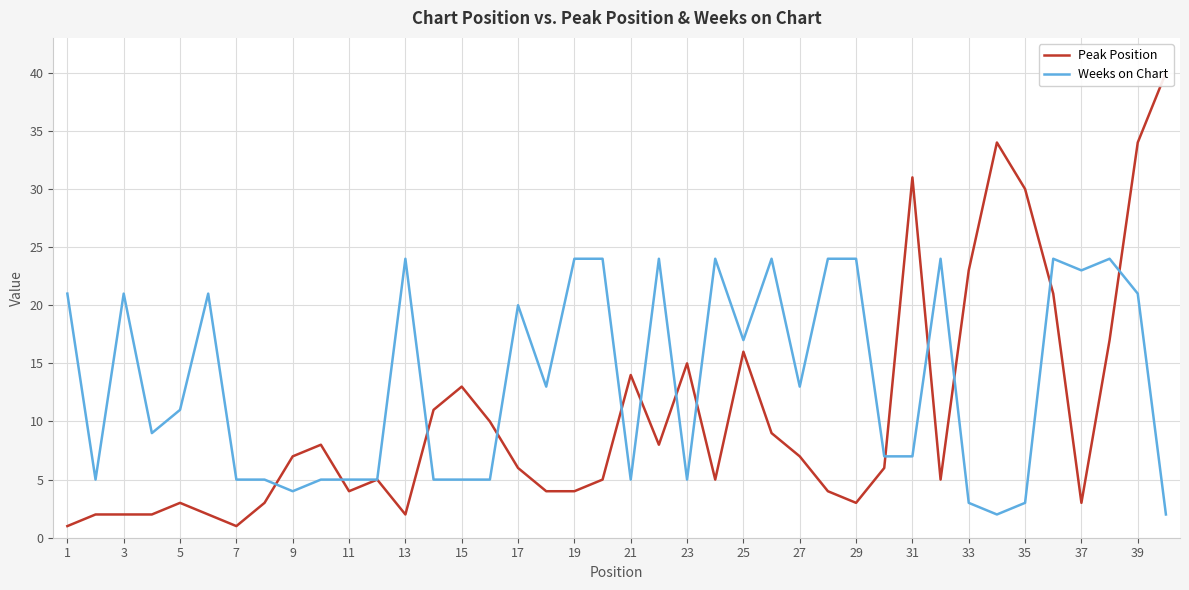

At which category does the chart reach its minimum across all series?

1